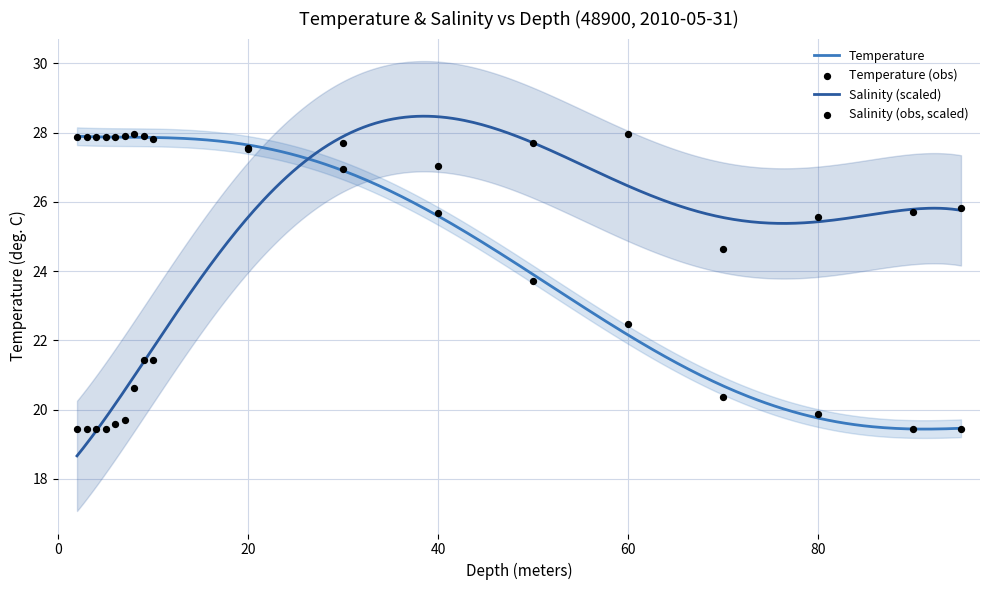

At how many categories does at least one series exceed 23?

18